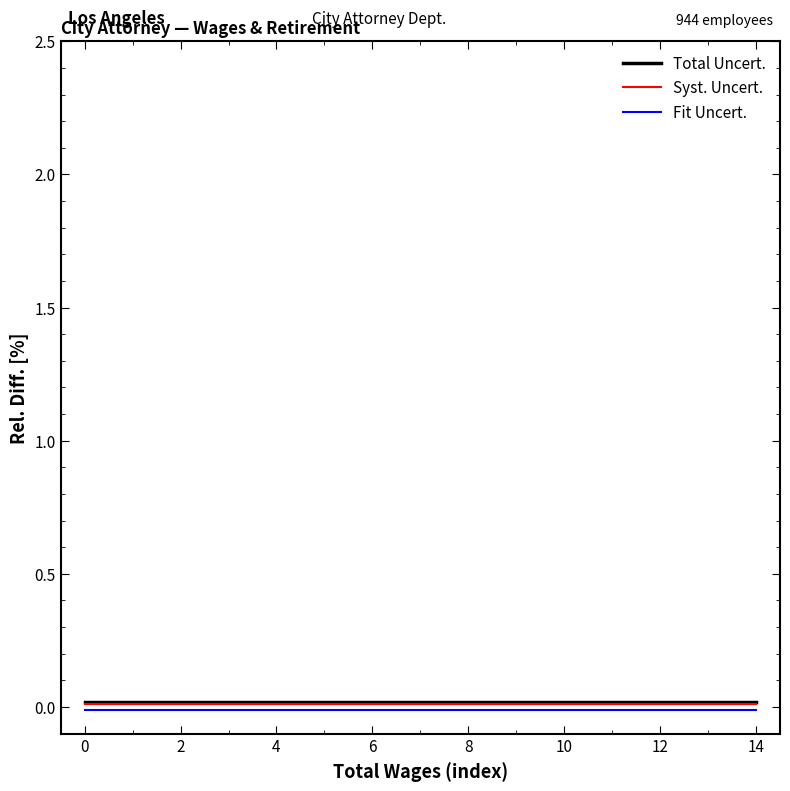

True or false: Fit Uncert. and Total Uncert. cross at least once.

False